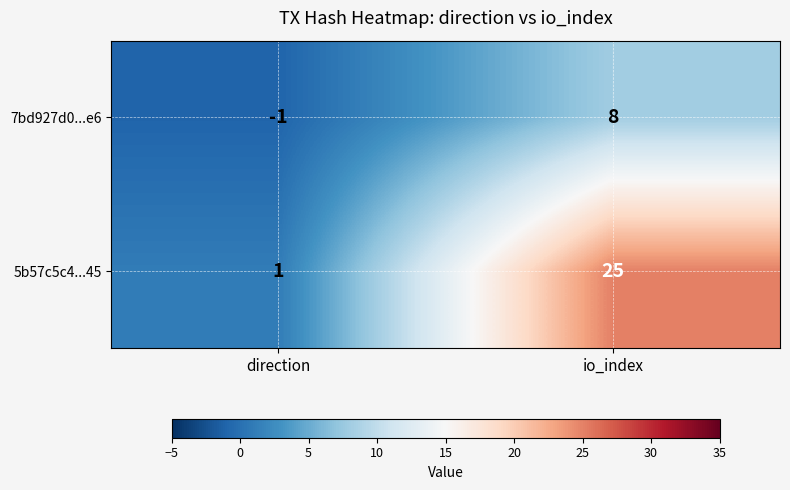

Which label corresponds to the smallest value in the chart?

direction